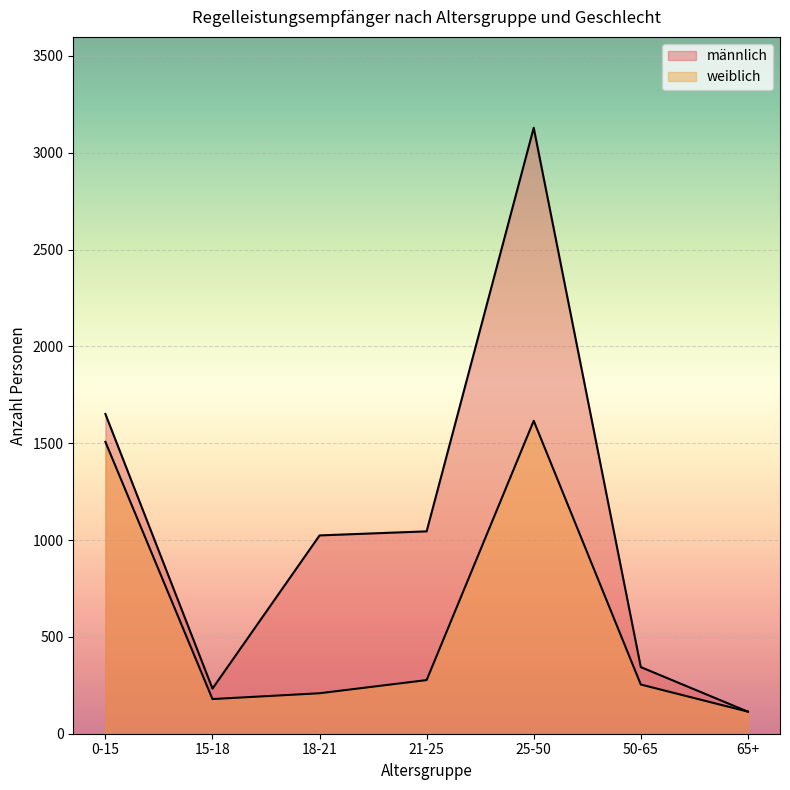

Does the chart display data point markers on the line(s)?

No